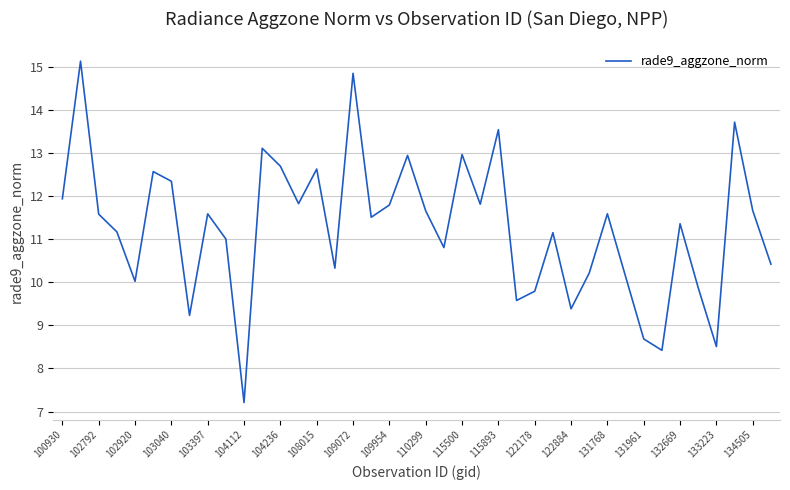

What is the average value?

11.3